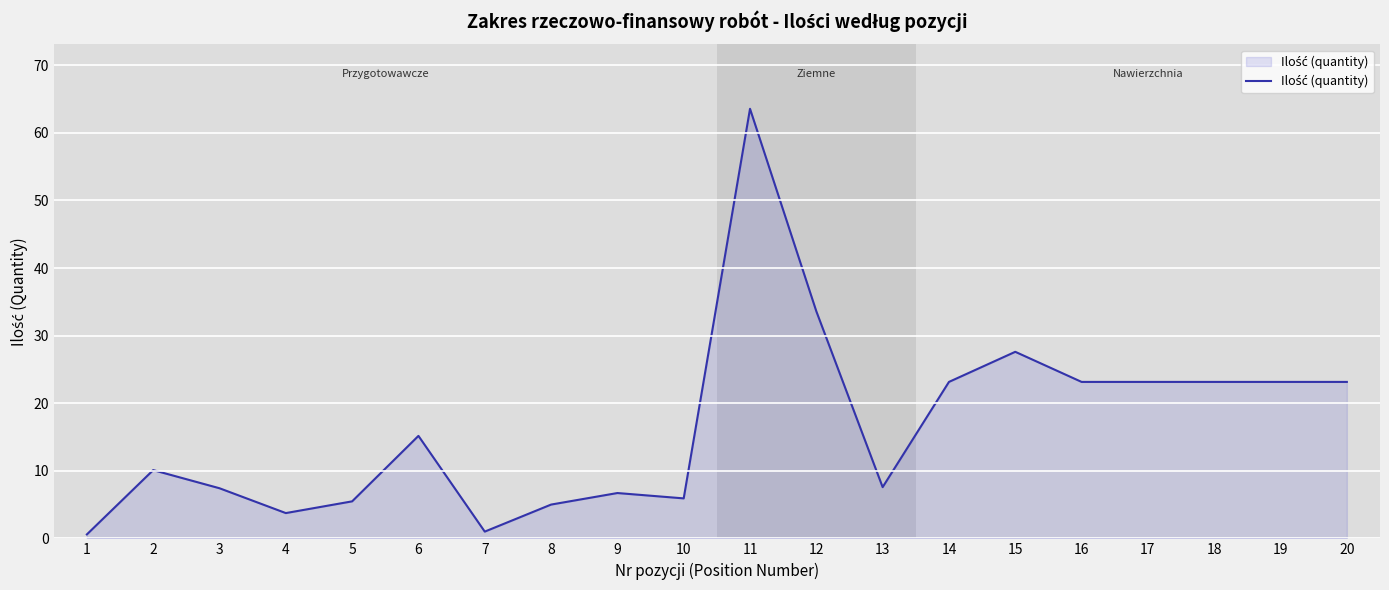

Which has a higher value, 18 or 3?

18